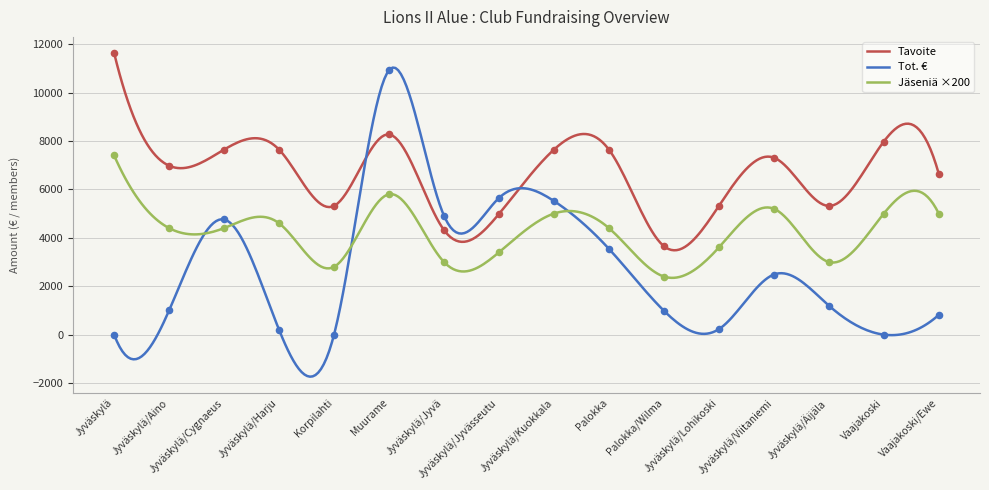

Is the value of Jäseniä at Jyväskylä greater than the value of Tavoite at Jyväskylä/Jyvä?

Yes